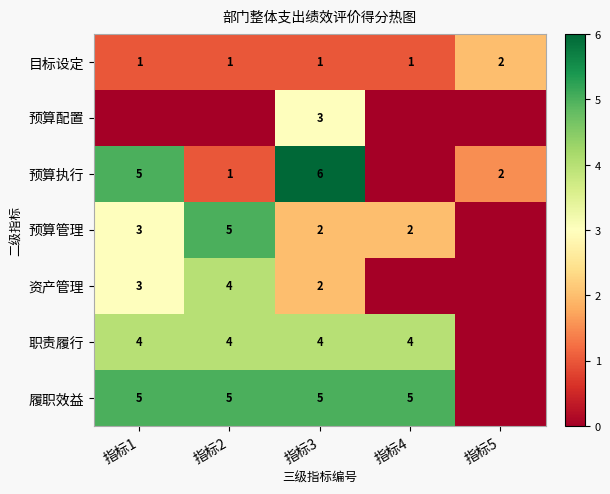

What is the spread (max minus min) of values at 指标3?

5